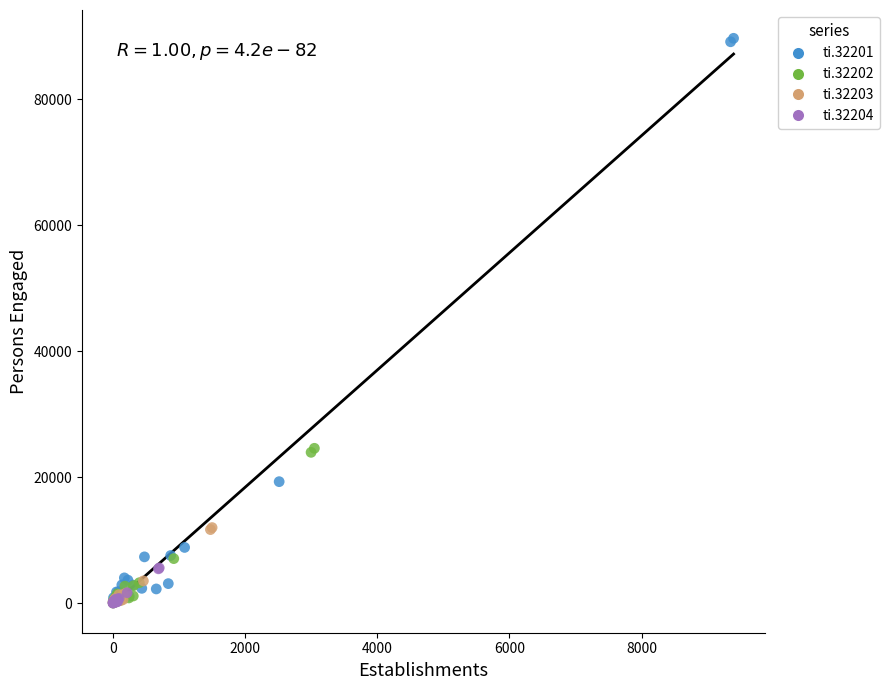

Which series has the largest Y range (max minus min)?

ti.32201